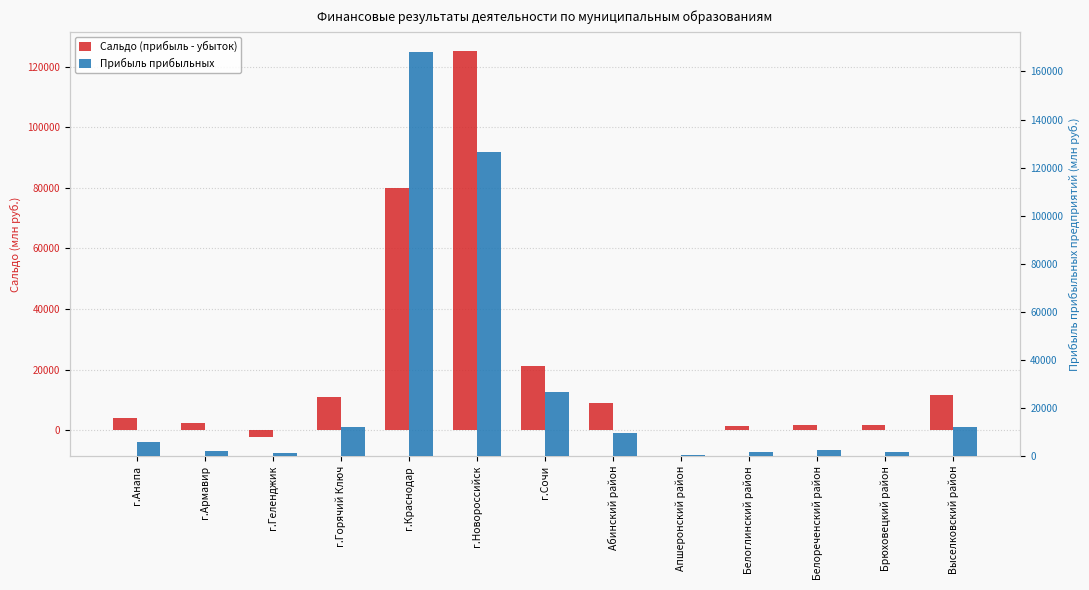

True or false: Прибыль прибыльных has a value of 3912.0 at г.Анапа.

False